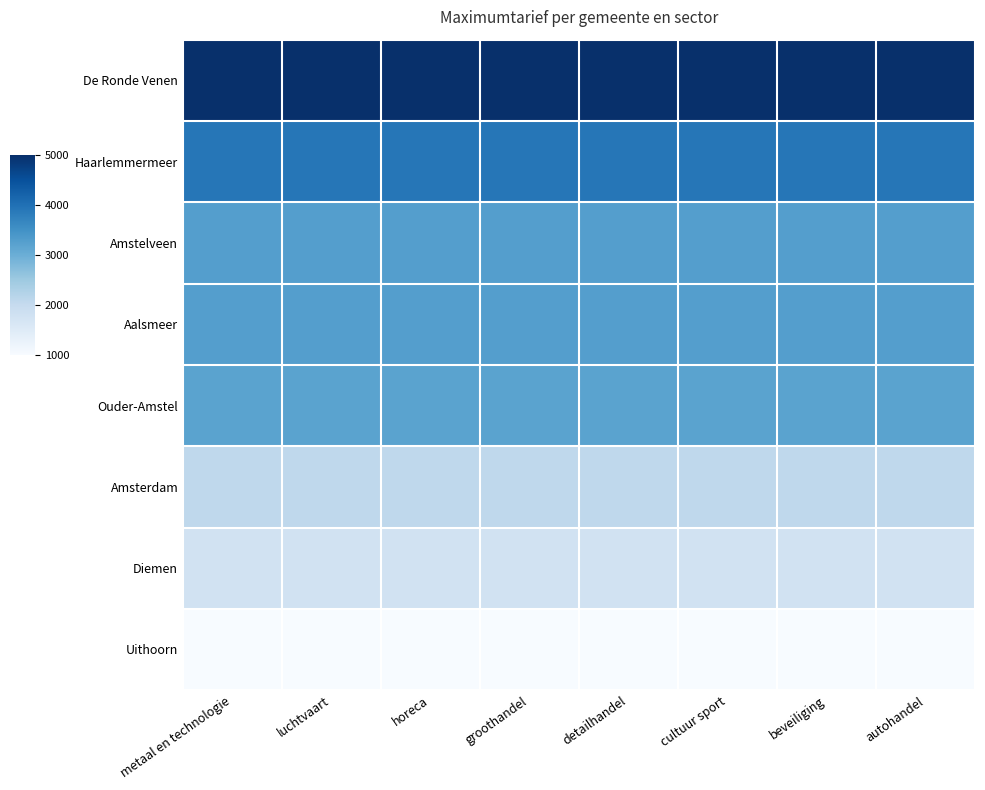

Which category has the highest value across all series?

metaal en technologie